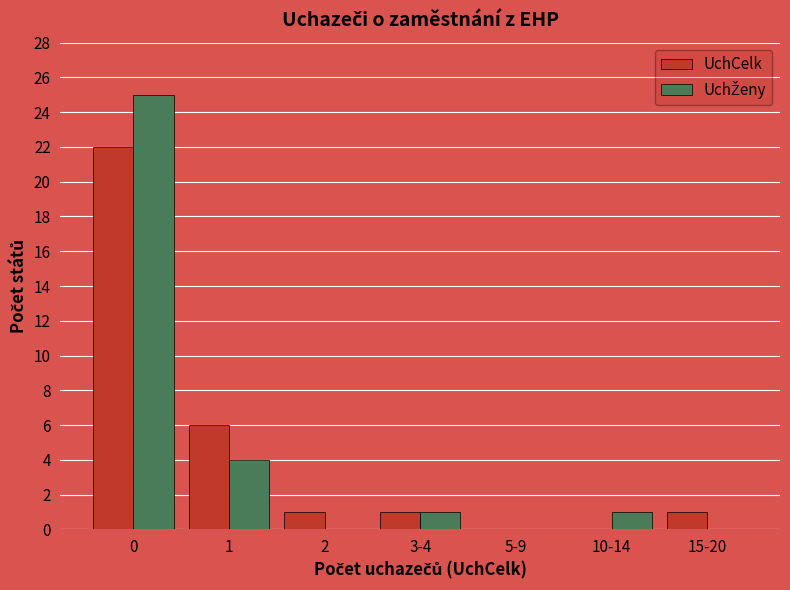

What is the maximum value shown in the chart?

25